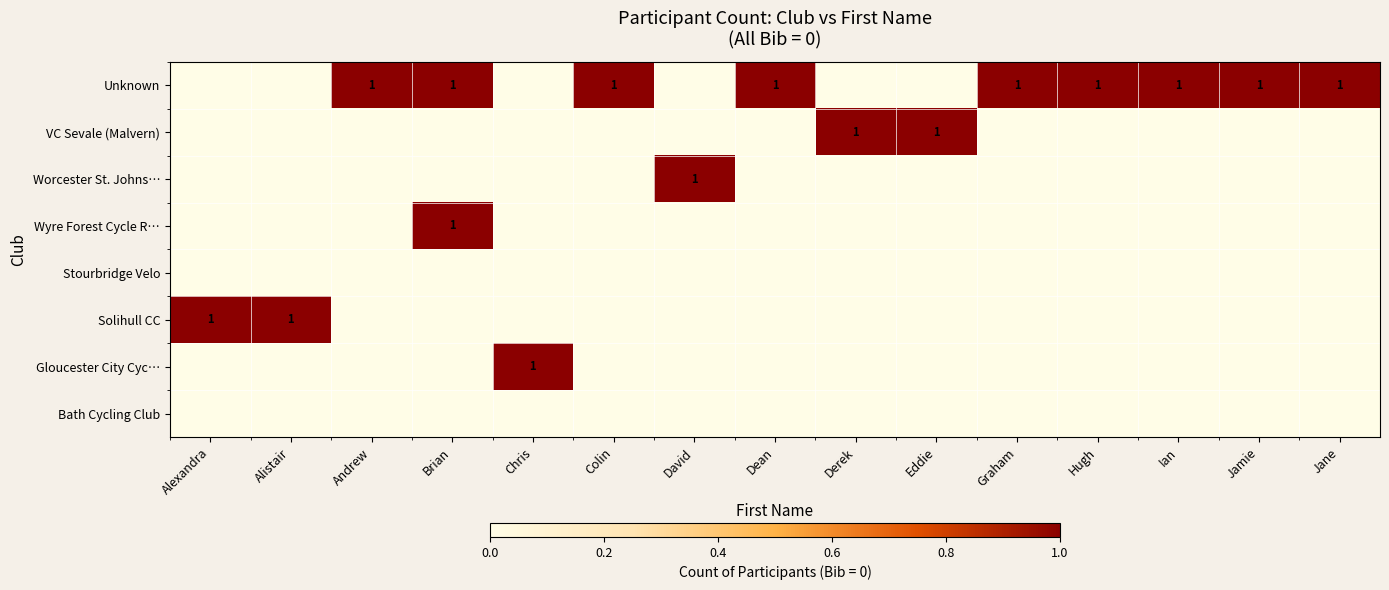

At which category does the chart reach its peak across all series?

Andrew